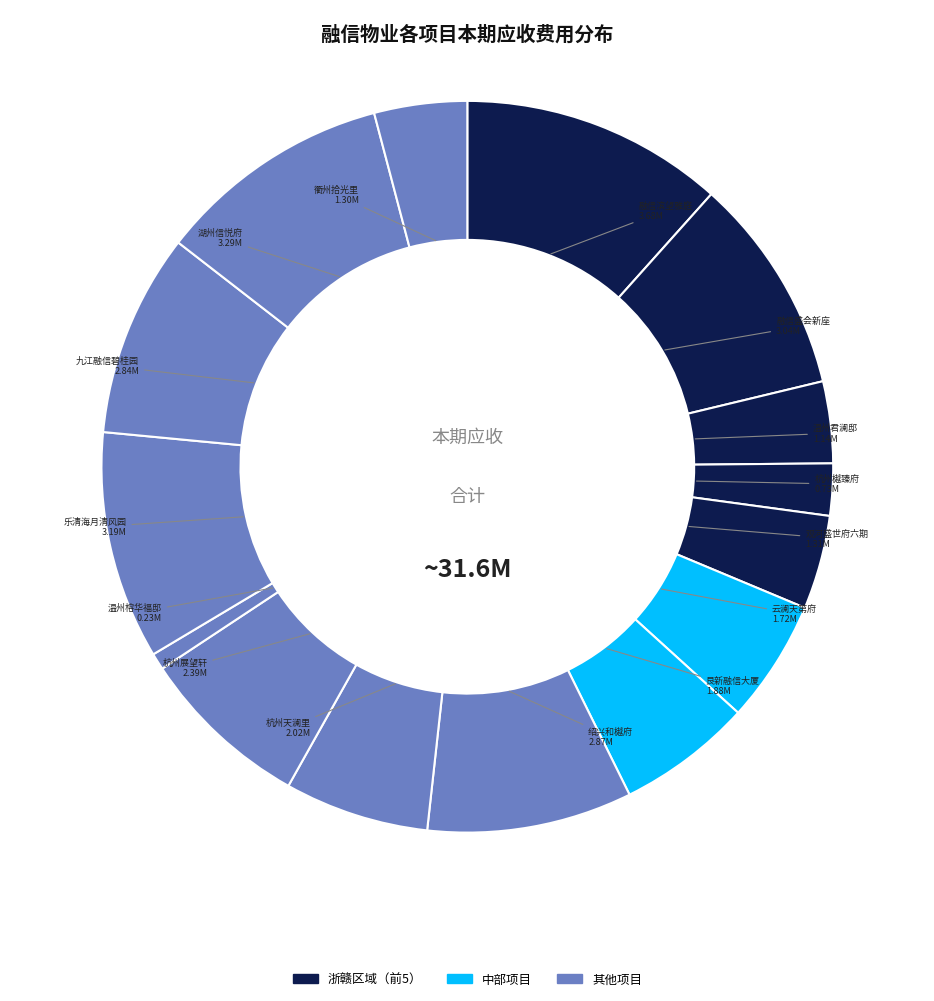

How many segments does this pie chart have?

15